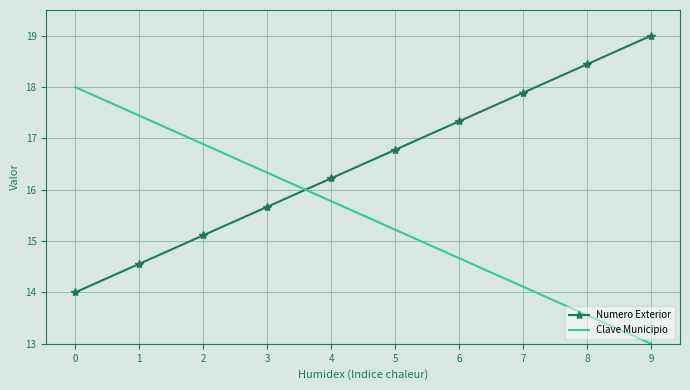

Reading left to right, transcribe all the data shown in this chart.

Numero Exterior: 0=14.0	1=14.6	2=15.1	3=15.7	4=16.2	5=16.8	6=17.3	7=17.9	8=18.4	9=19.0
Clave Municipio: 0=18.0	1=17.4	2=16.9	3=16.3	4=15.8	5=15.2	6=14.7	7=14.1	8=13.6	9=13.0